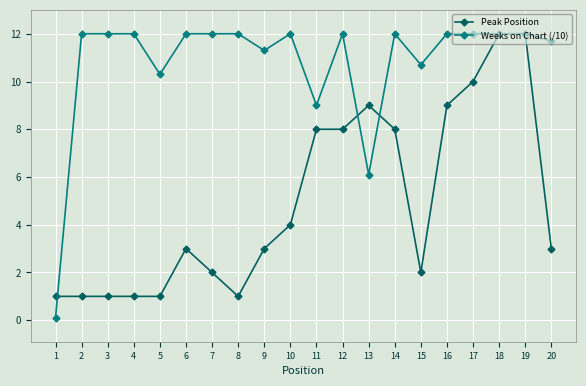

At how many categories does at least one series exceed 7?

19